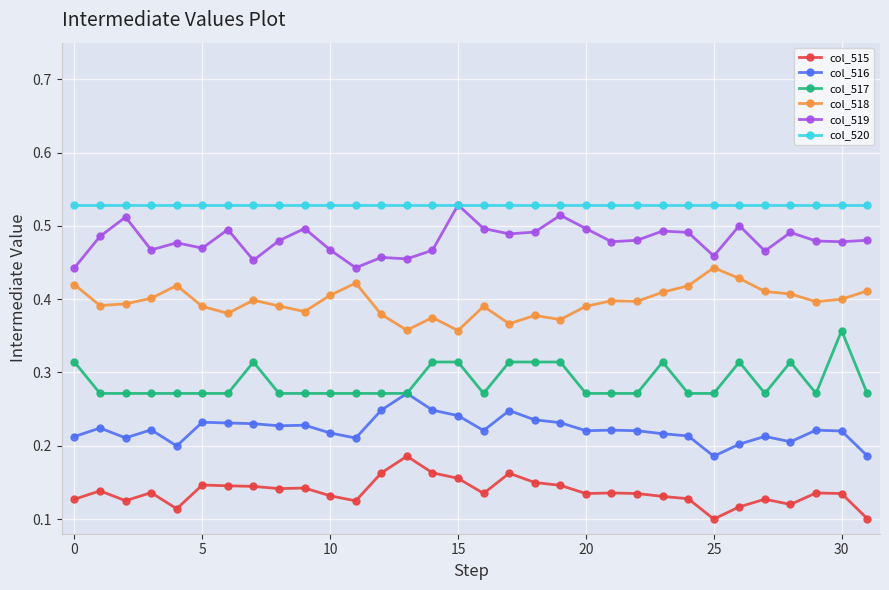

True or false: col_515 has more than 2 points higher than both neighbors.

True